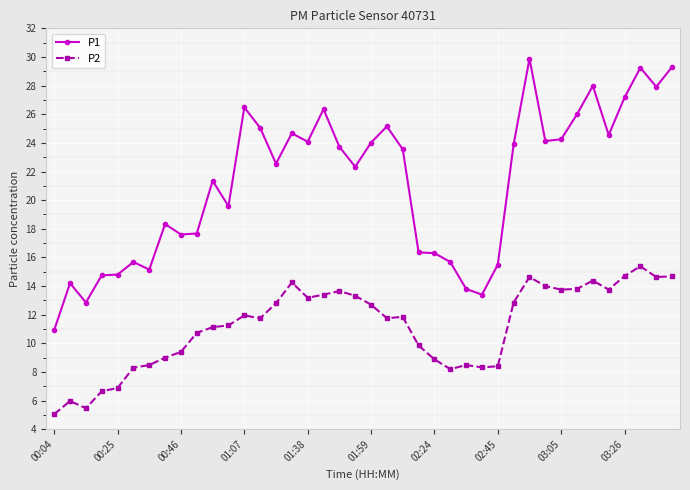

Which series has the widest spread of values?

P1